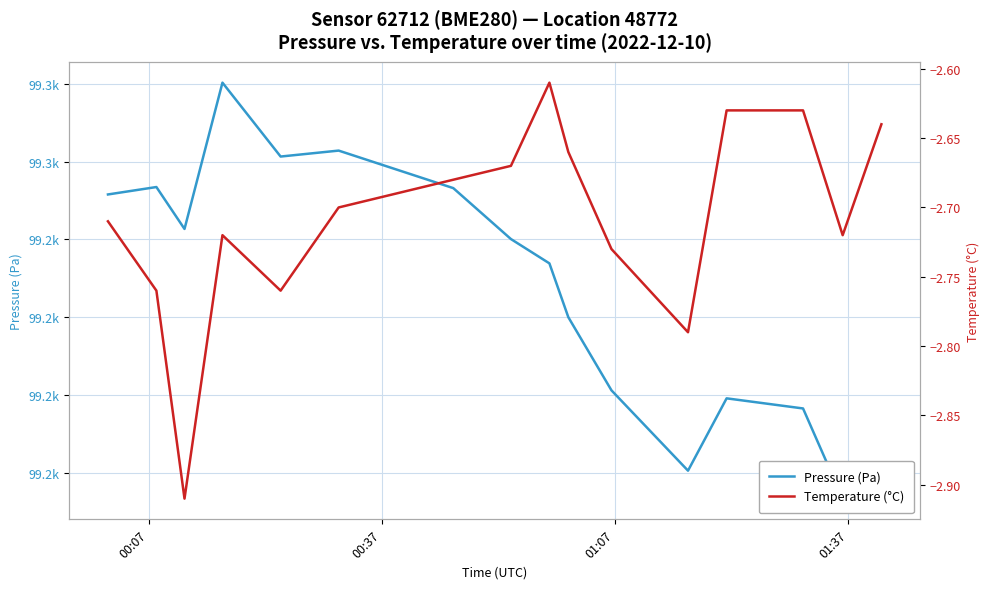

True or false: Temperature (°C) and Pressure (Pa) intersect in this chart.

False